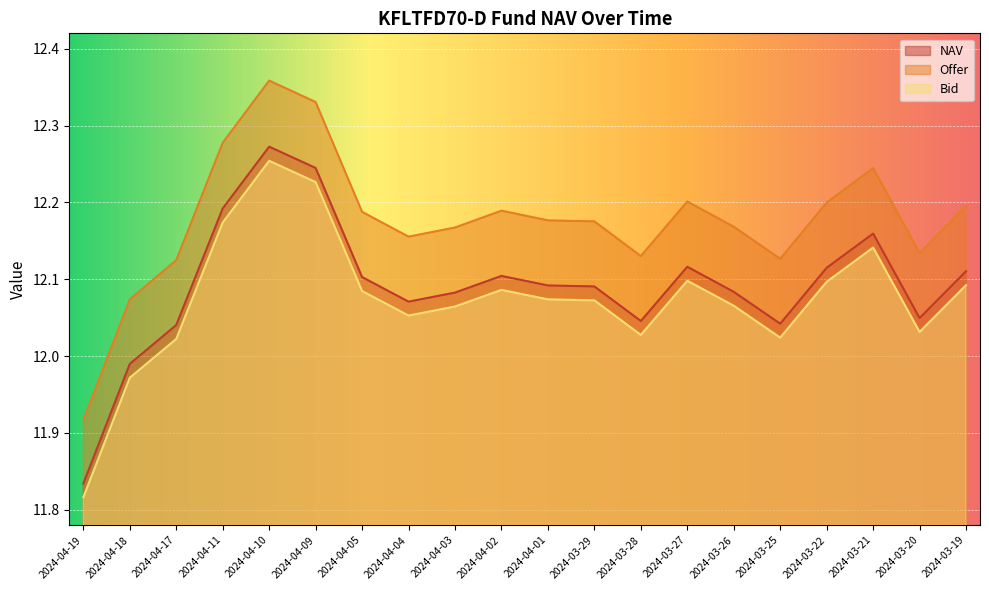

What is the total value across all series at 2024-04-03?

36.3